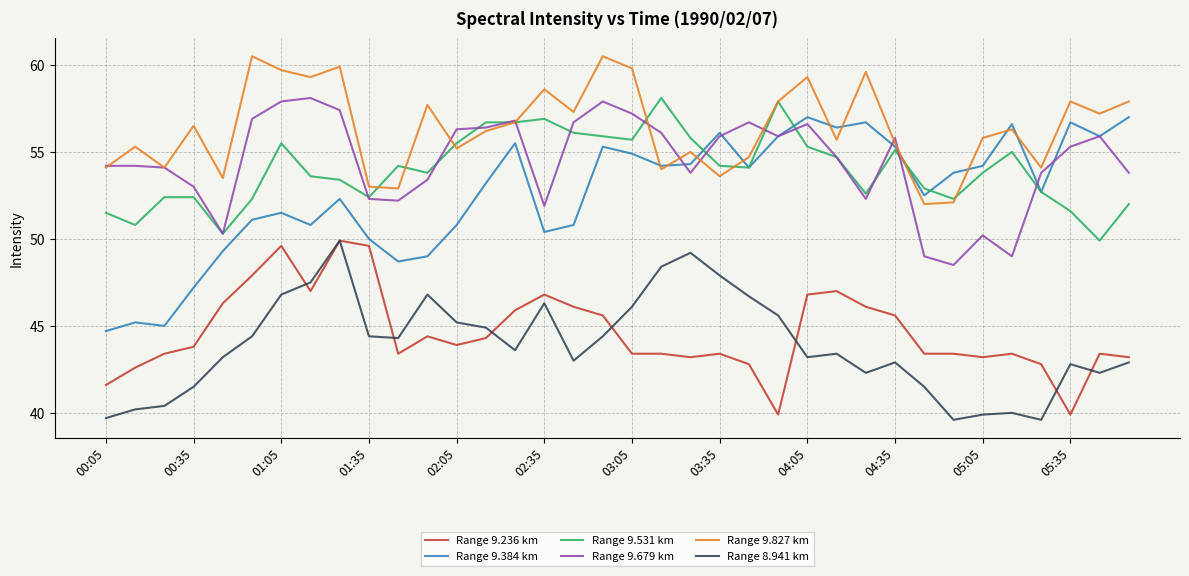

What is the difference between the second highest and second lowest values in the Range 8.941 km series?

9.6